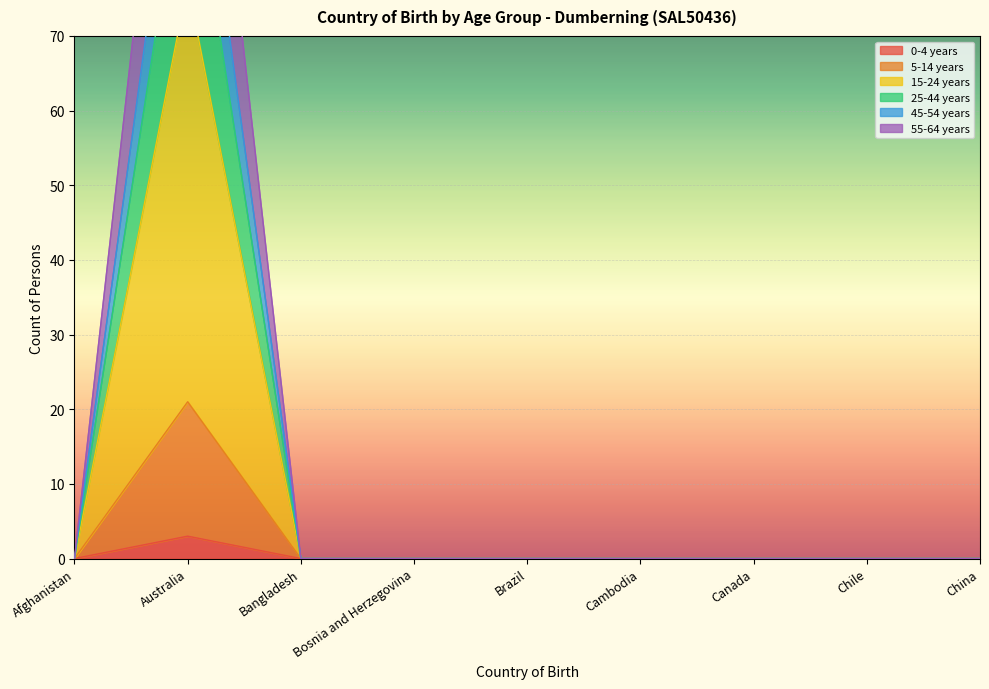

True or false: 5-14 years has a value of 0 at Afghanistan.

True